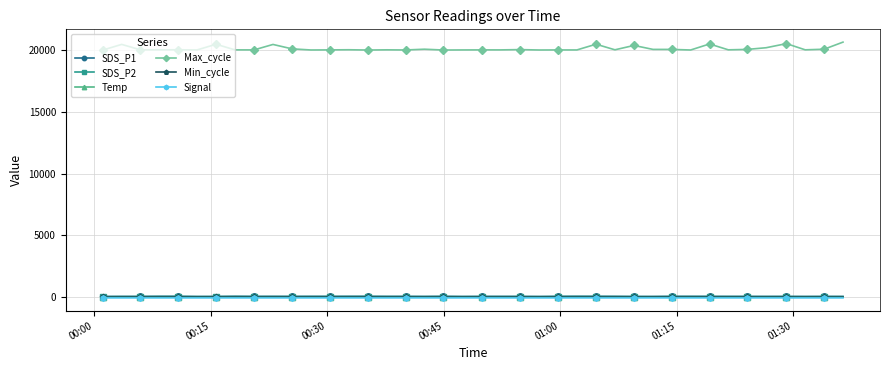

True or false: Max_cycle has more than 1 interior local peaks.

True